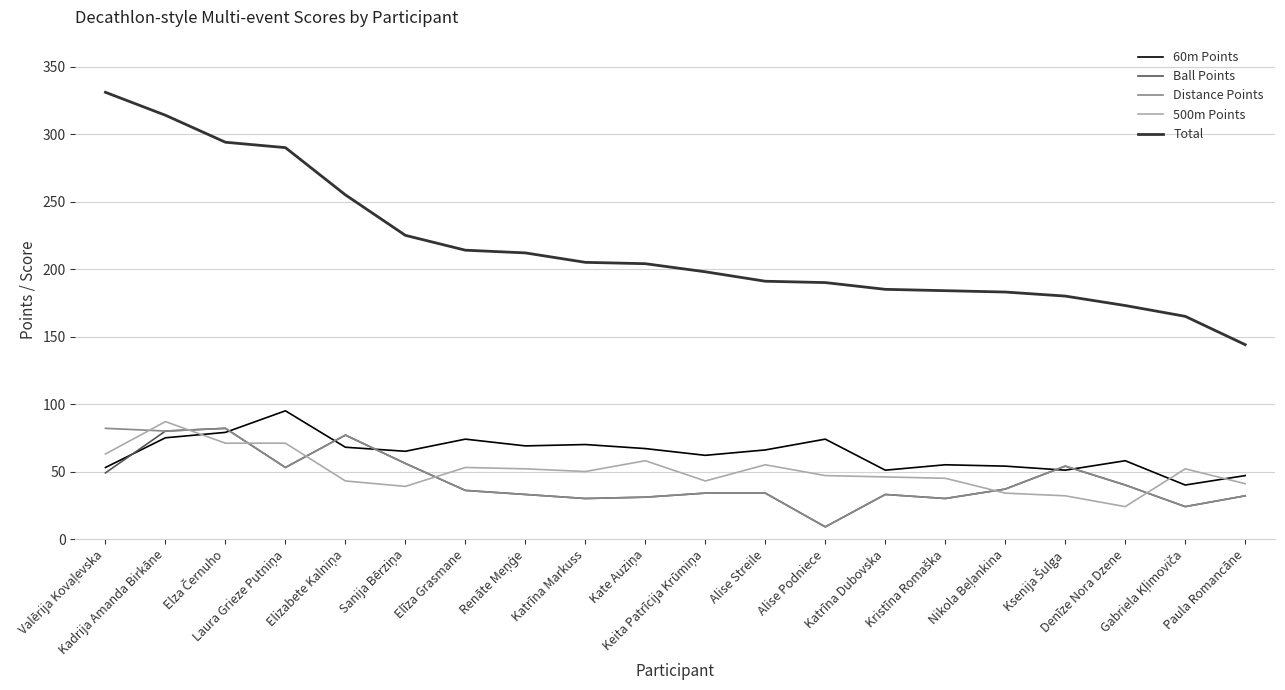

Which series has the largest range (max minus min)?

Total